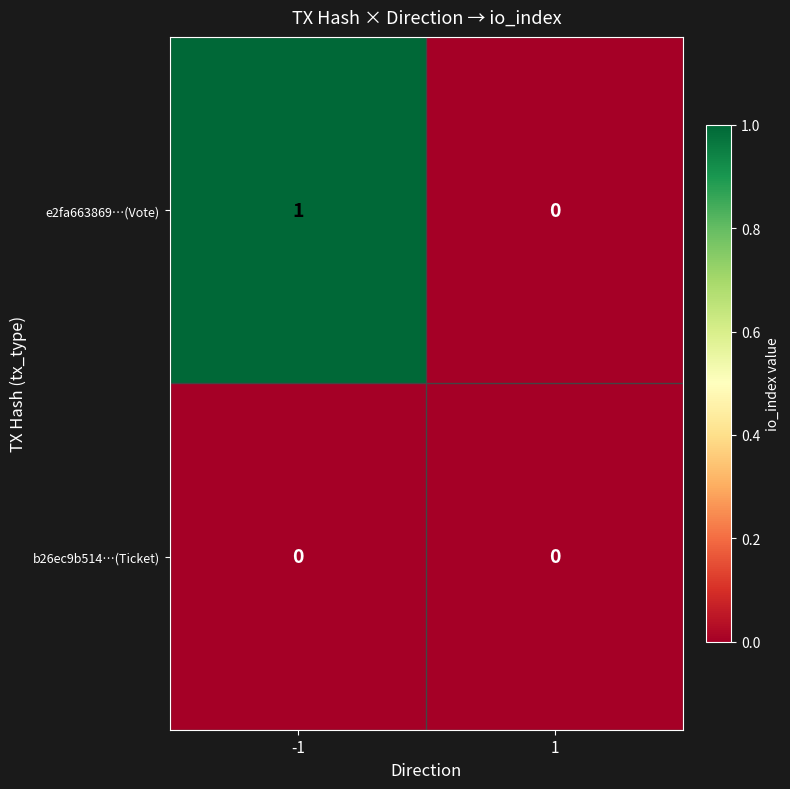

The e2fa663869…(Vote) series shows 1 at -1. True or false?

True